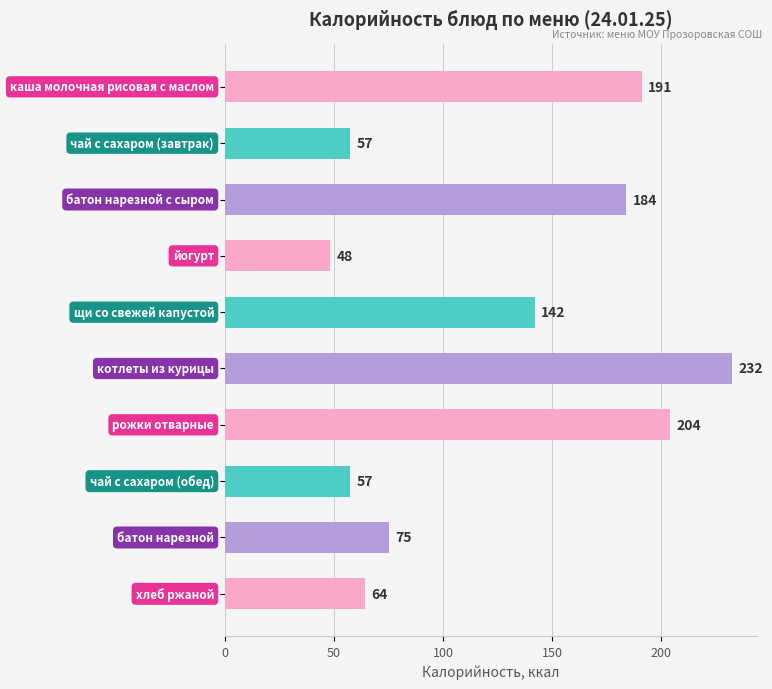

What is the maximum value shown in the chart?

232.2